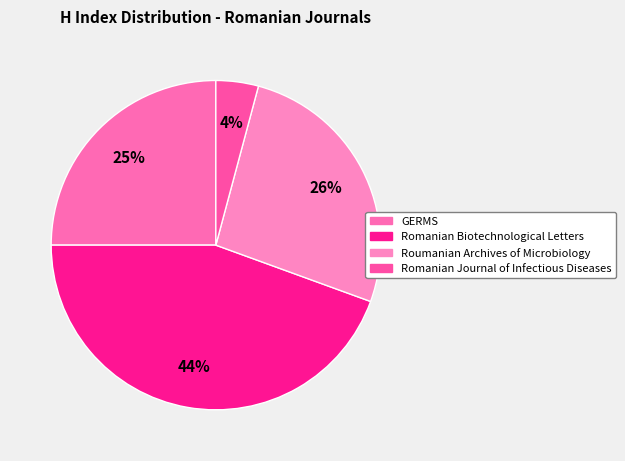

What portion of the pie excludes Romanian Biotechnological Letters?

55.6%